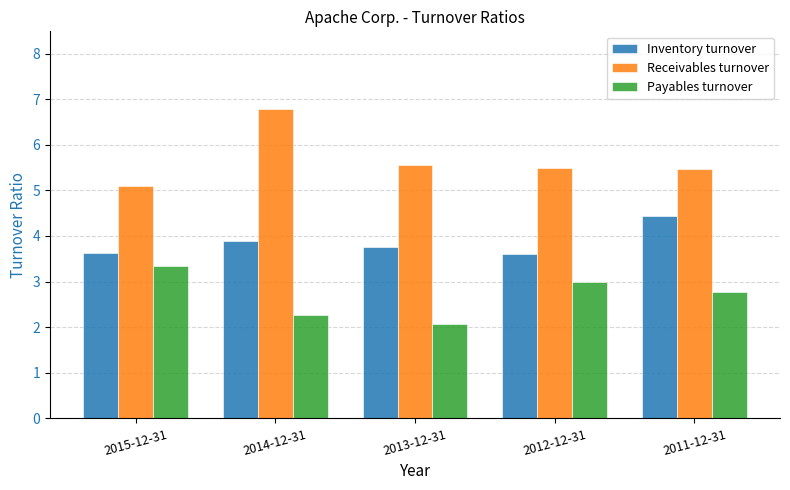

What is the label of the 2nd bar from the left?

2014-12-31